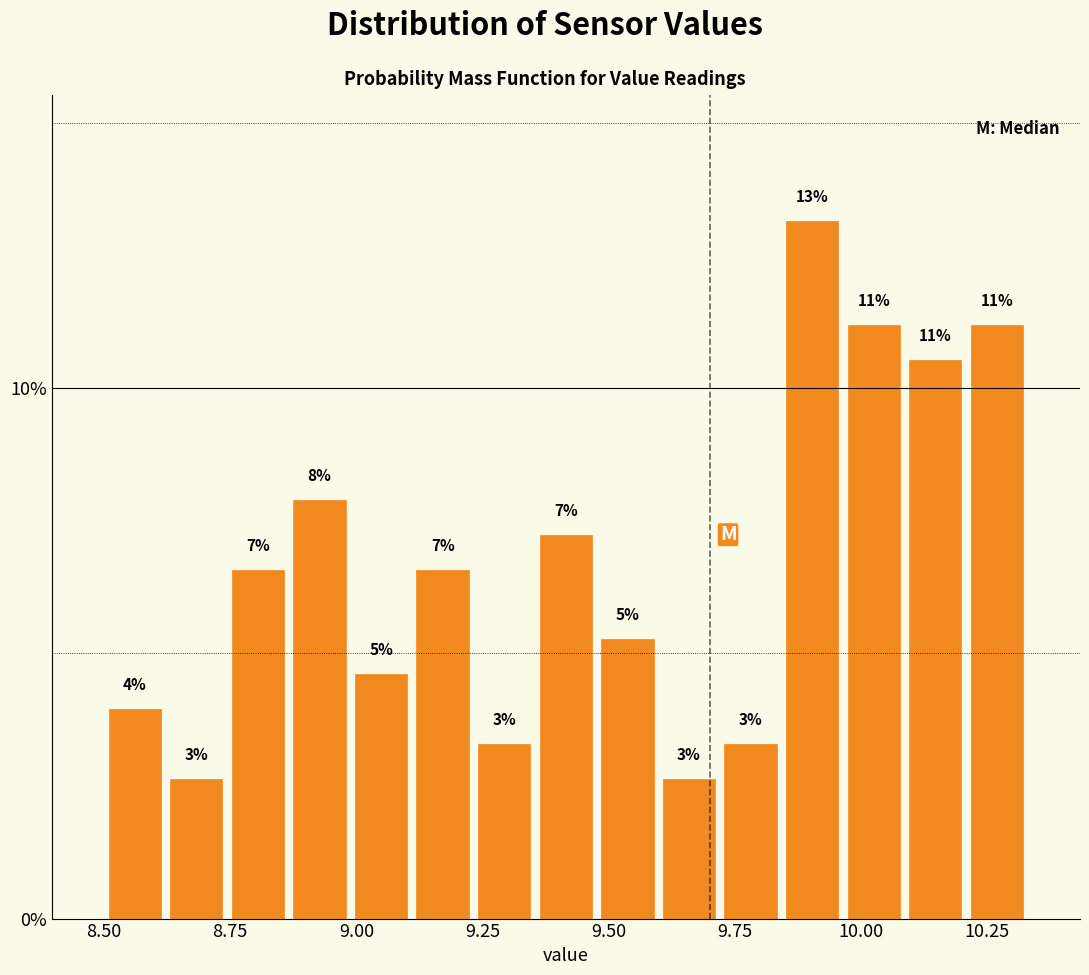

Read against the x-axis, roughly where is the centre of the tallest bar?

9.90